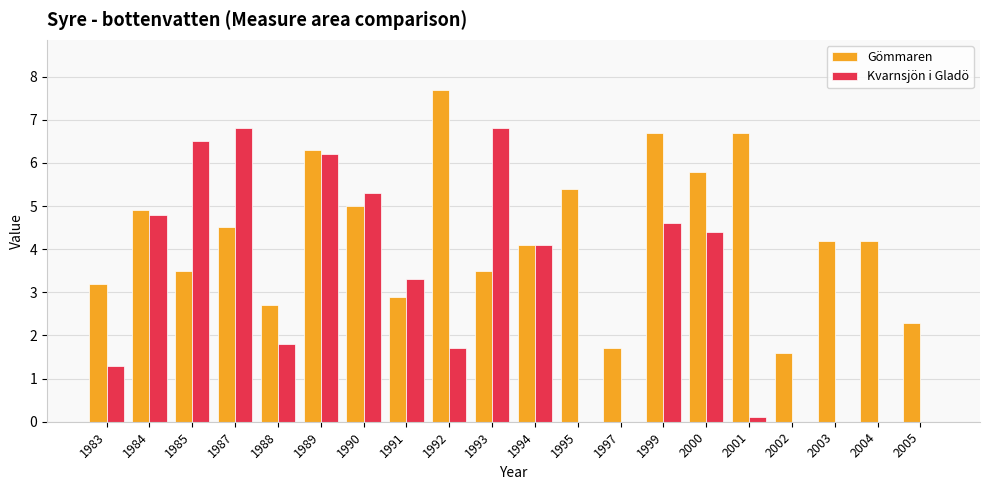

Which series changed the most between 1990 and 1991?

Gömmaren